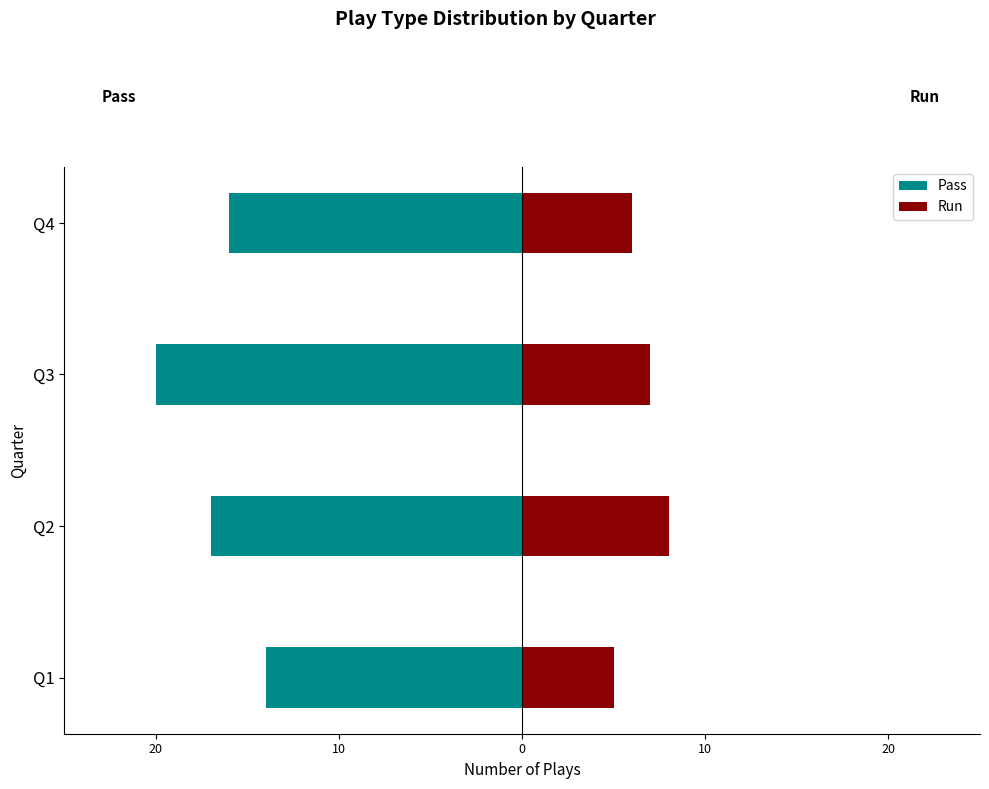

The Pass series shows -25 at Q2. True or false?

False